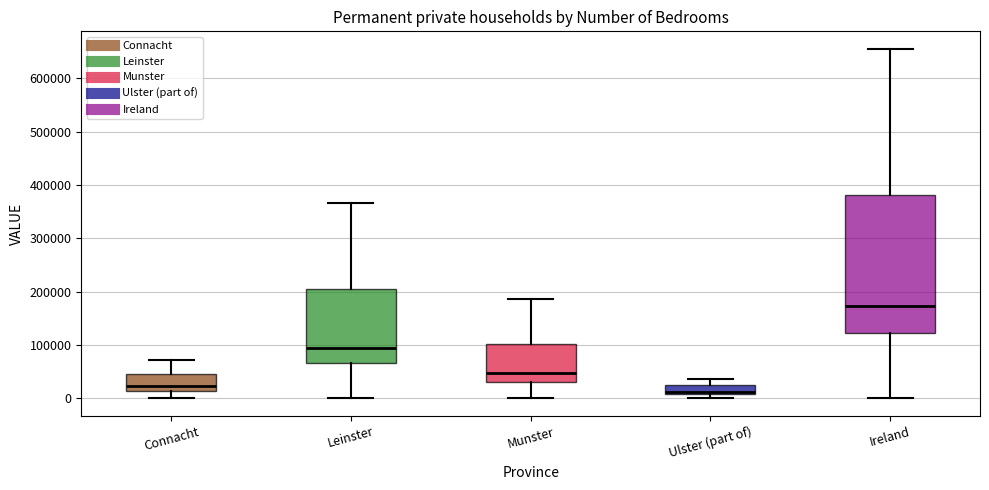

Reading left to right, read every box against the y-axis: the position of its median line, the range the box covers, and the ends of its whiskers. The values are not printed on the chart, so give them approximately, as read against the axis.

Connacht: median 20000, box 10000 to 50000, whiskers 0 to 70000
Leinster: median 90000, box 70000 to 210000, whiskers 0 to 370000
Munster: median 50000, box 30000 to 100000, whiskers 0 to 190000
Ulster (part of): median 10000 (just above the box's lower edge), box 10000 to 20000, whiskers 0 to 40000
Ireland: median 170000, box 120000 to 380000, whiskers 0 to 660000